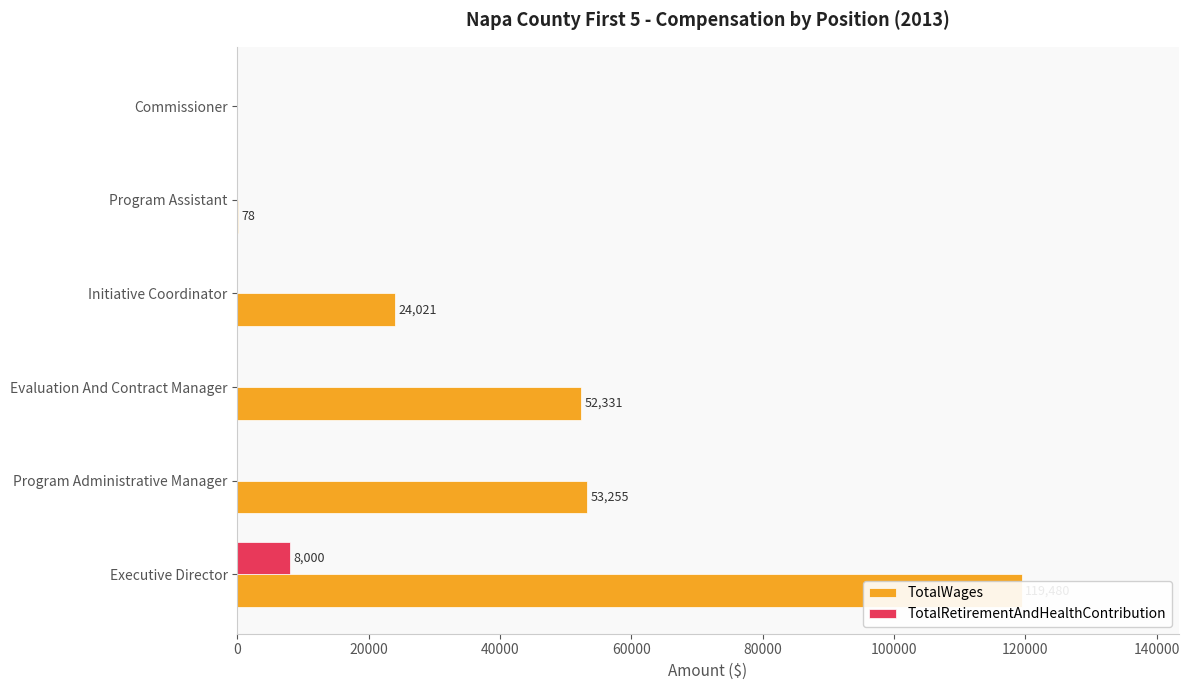

What is the sum of all TotalWages values?

249165